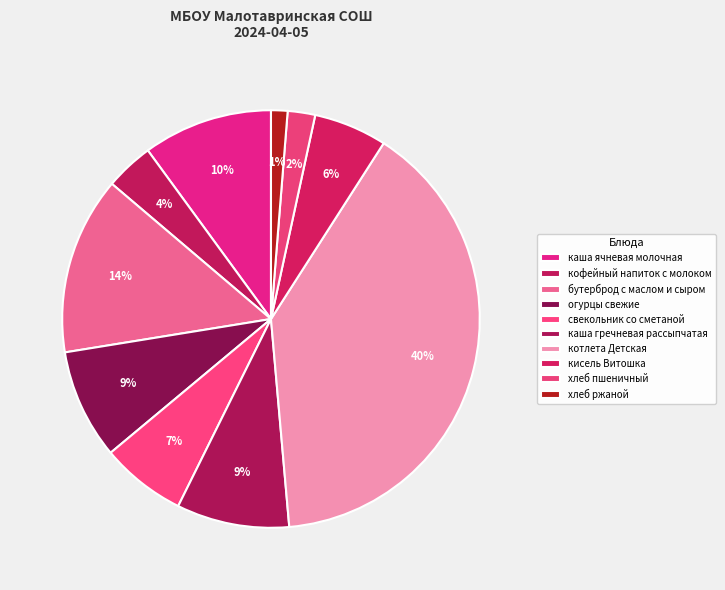

How many slices are in this pie chart?

10